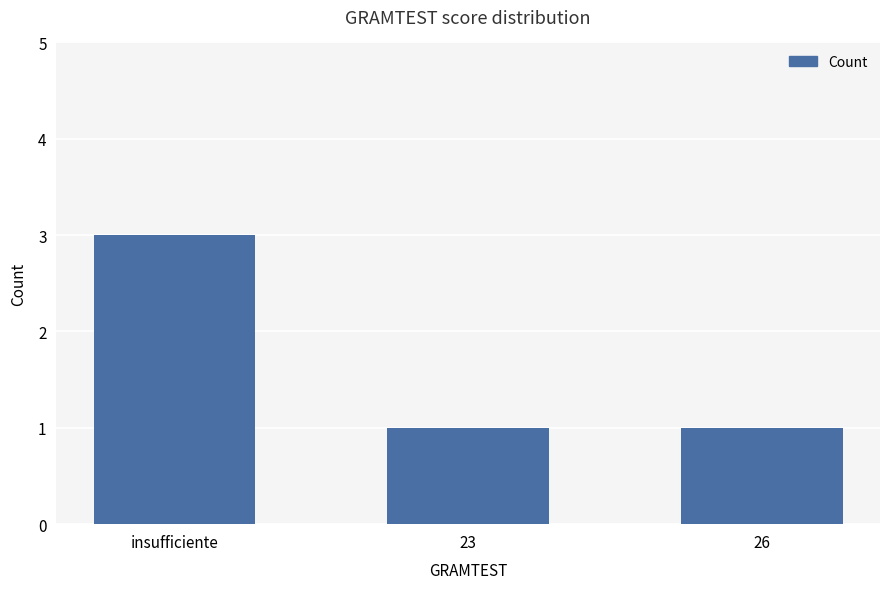

What is the label of the 1st bar from the left?

insufficiente